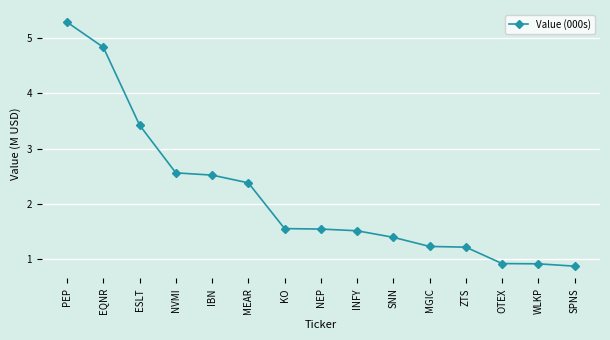

What is the smallest value displayed?

0.9